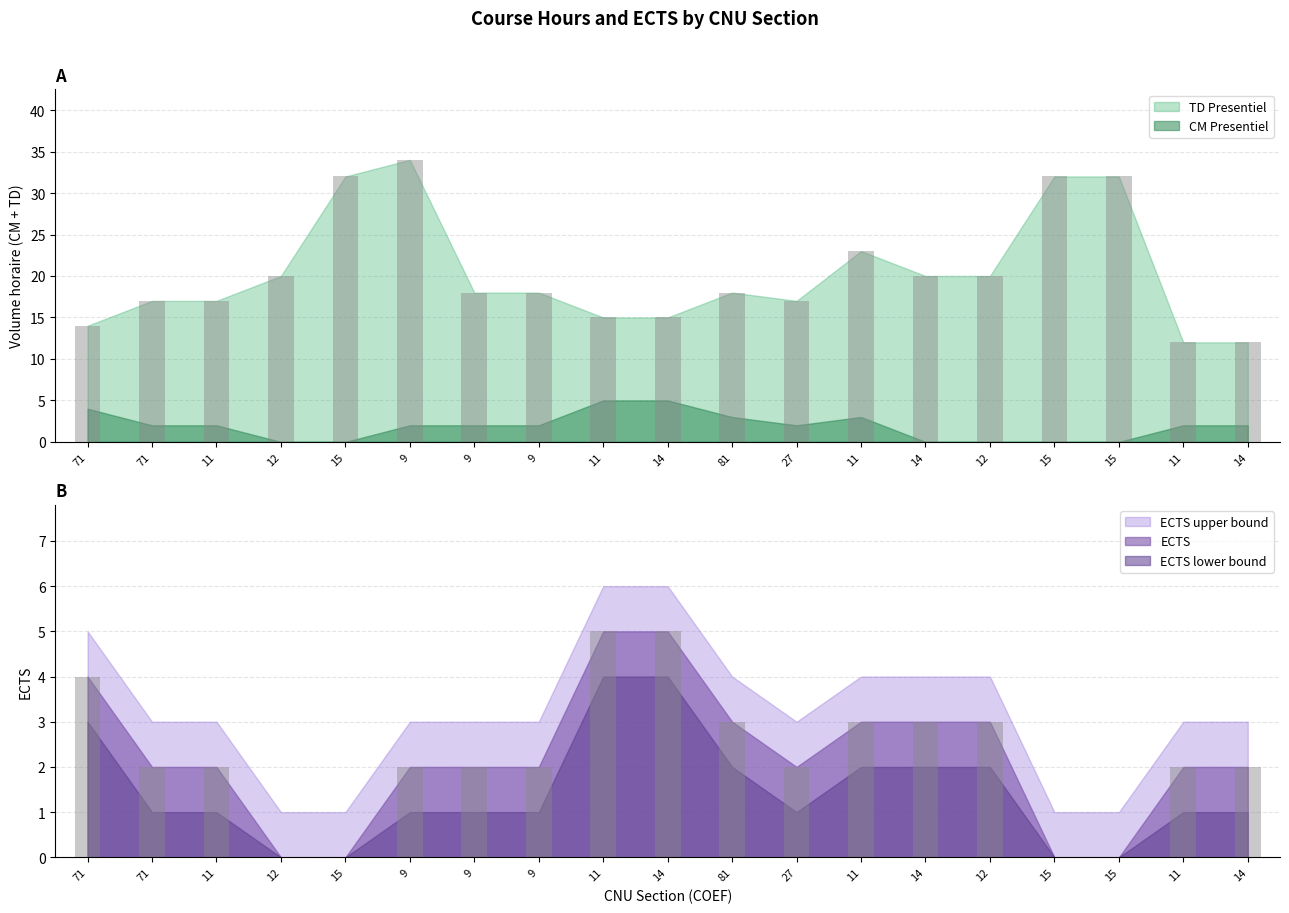

What is the label of the 15th bar from the right?

15